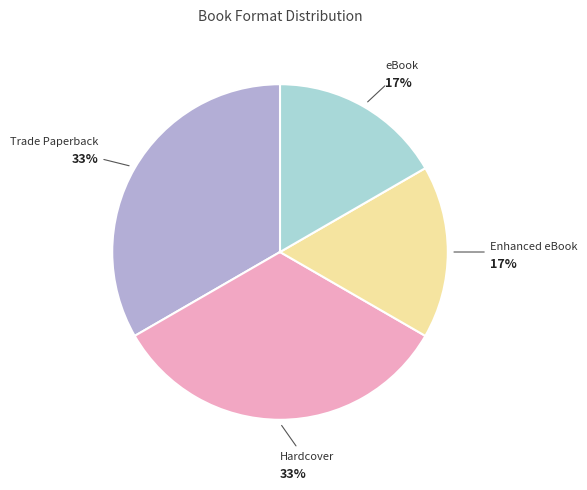

Is there any slice that represents more than half of the pie?

No